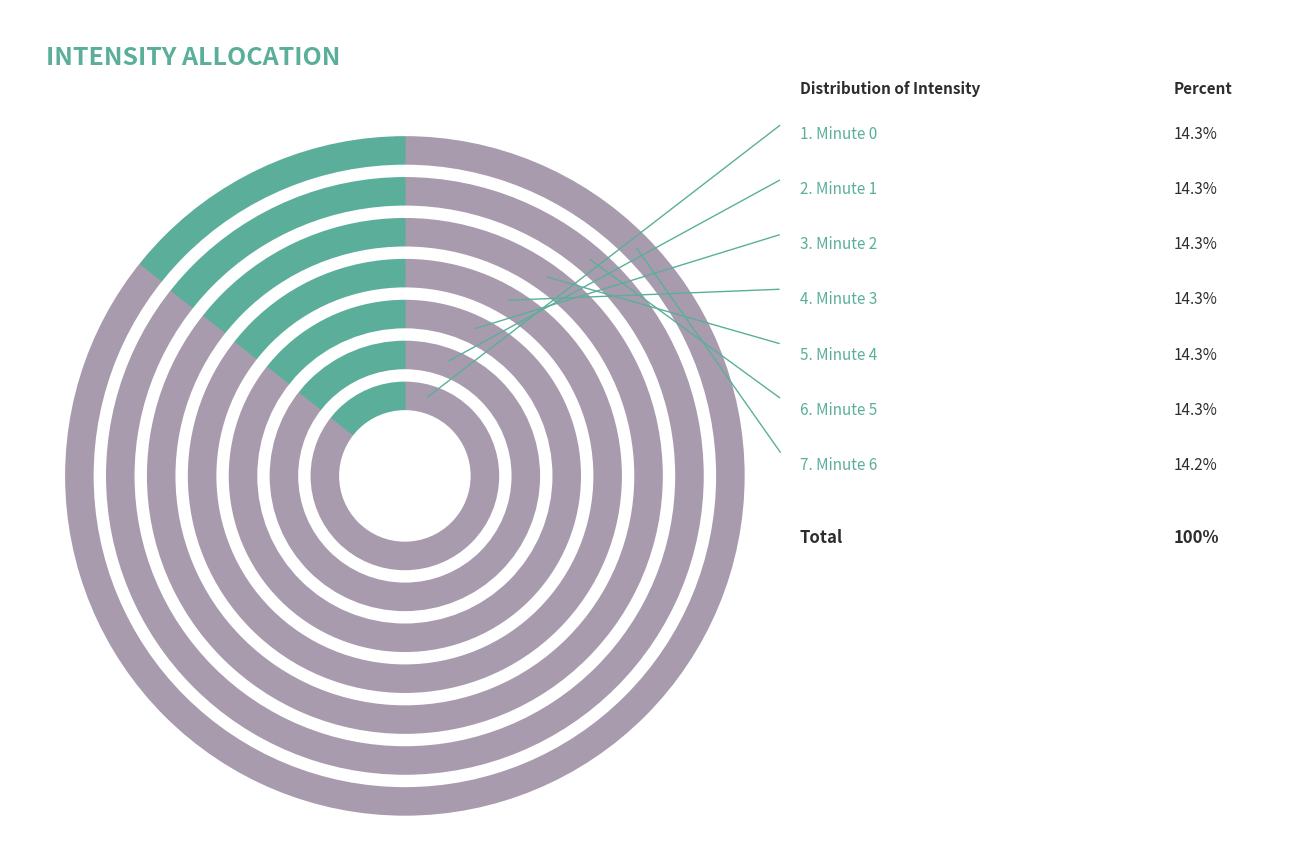

The minute 5 slice represents 21% of the pie. True or false?

False